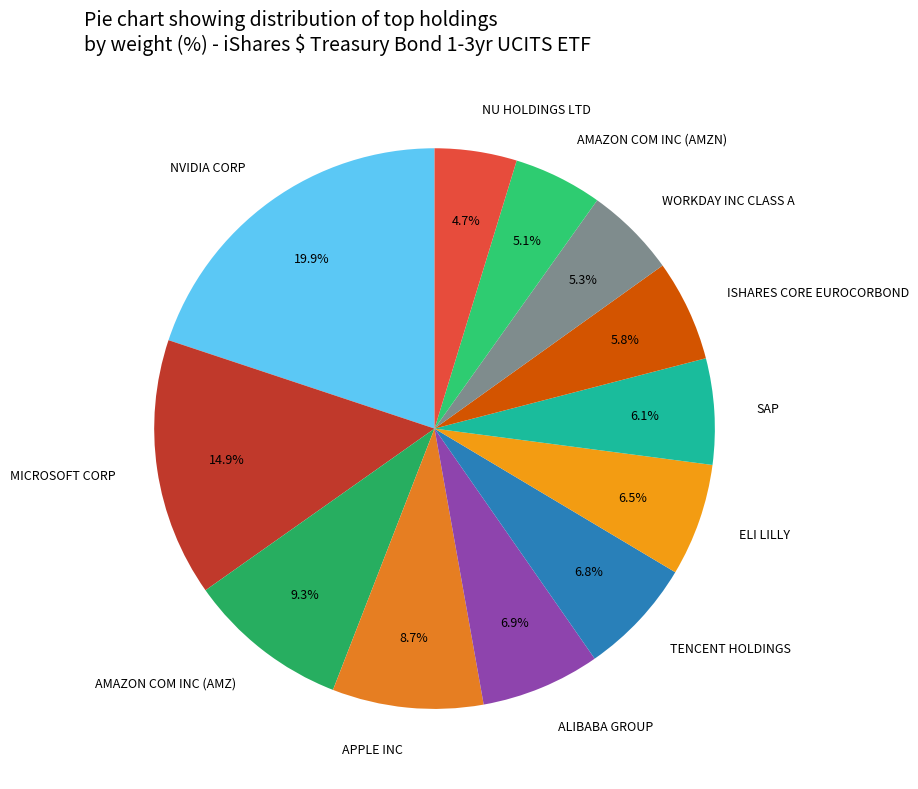

What portion of the pie excludes NVIDIA CORP?

80.1%